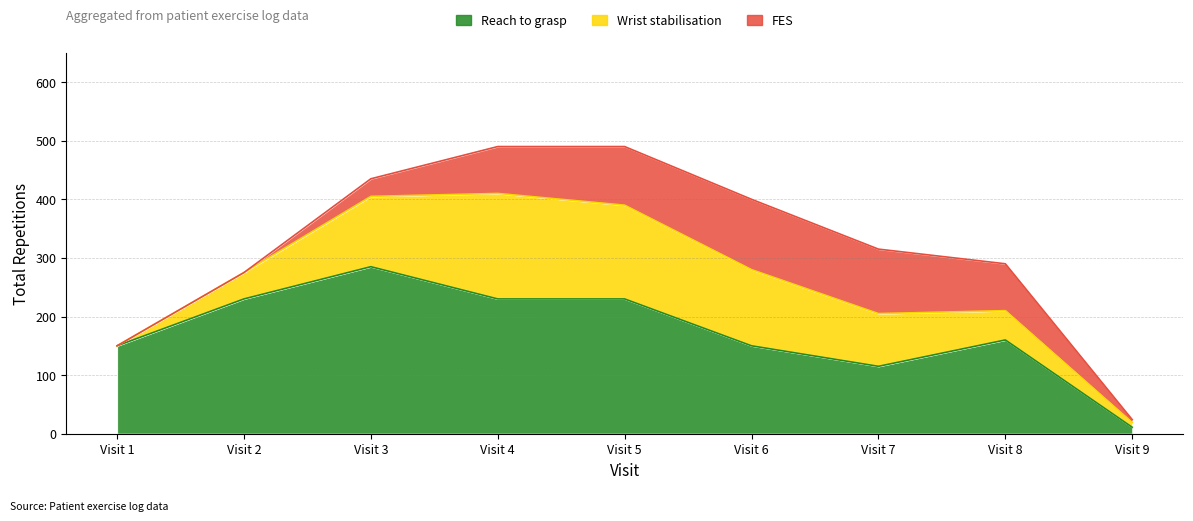

Does the chart display data point markers on the line(s)?

No